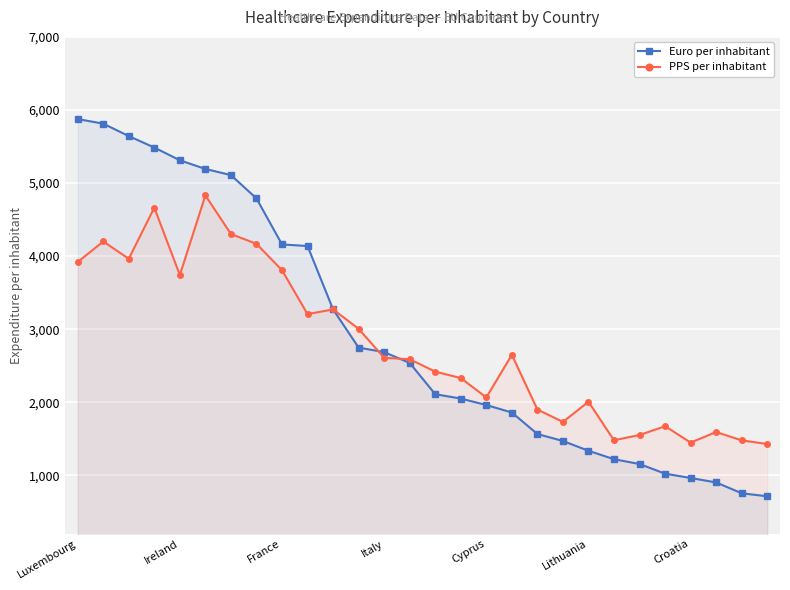

Reading left to right, extract all data points from this chart.

Euro per inhabitant: 5875.3	5812.6	5642.3	5485.6	5311.3	5192.4	5108.4	4789.6	4159.6	4137.7	3270.6	2747.2	2685.6	2537.8	2109.7	2049.9	1961.5	1859.2	1564.7	1469.3	1335.3	1219.9	1154.2	1022.0	962.9	901.9	753.6	712.6
PPS per inhabitant: 3918.3	4200.2	3963.6	4662.9	3740.3	4830.6	4302.2	4167.7	3806.8	3205.5	3270.6	3004.5	2608.6	2588.3	2418.5	2330.8	2065.0	2648.9	1900.0	1730.7	2006.2	1479.8	1551.0	1672.2	1447.7	1591.5	1477.9	1428.2